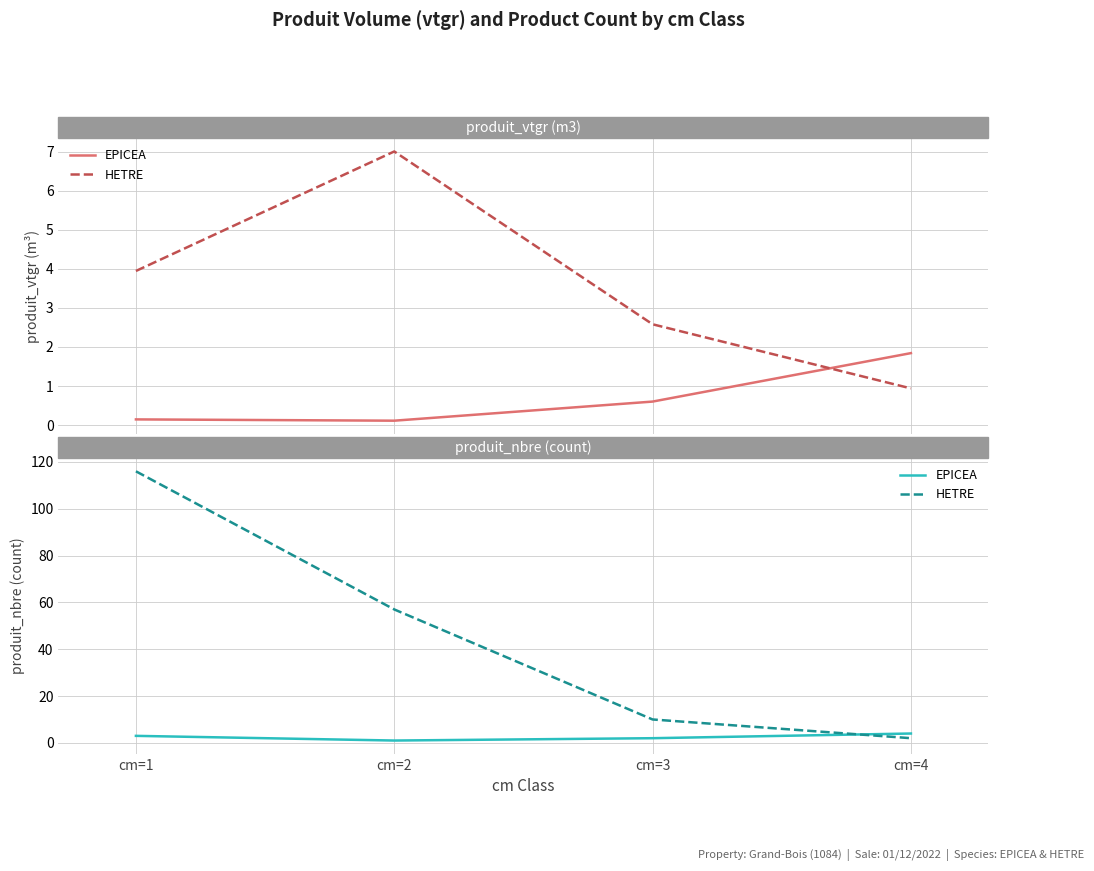

What is the total value across all series at cm=3?

12